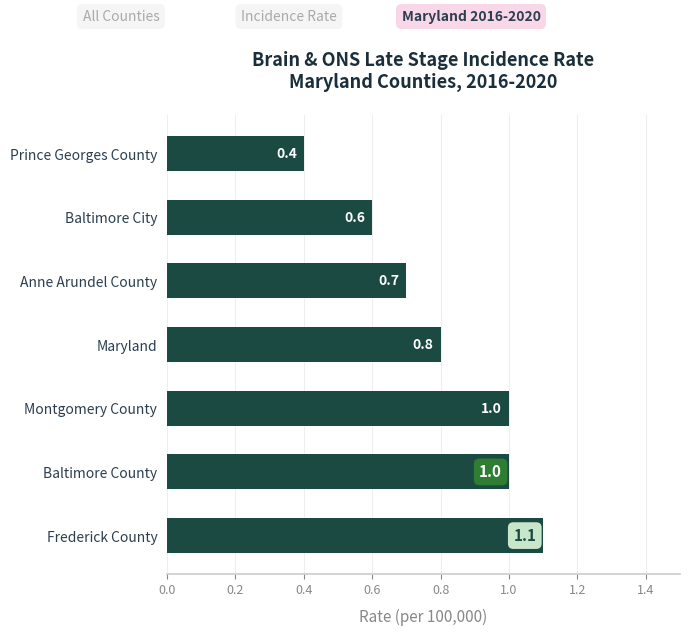

What is the difference between the maximum and minimum values?

0.7